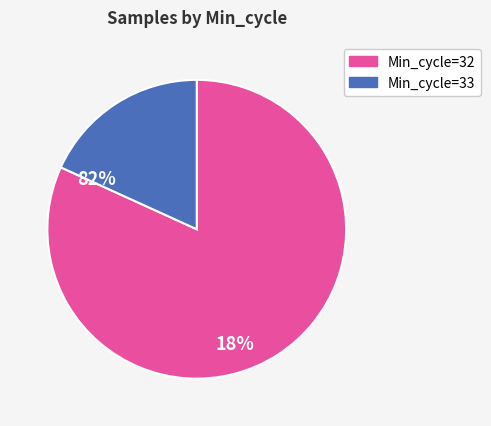

Is there a majority slice in this chart?

Yes